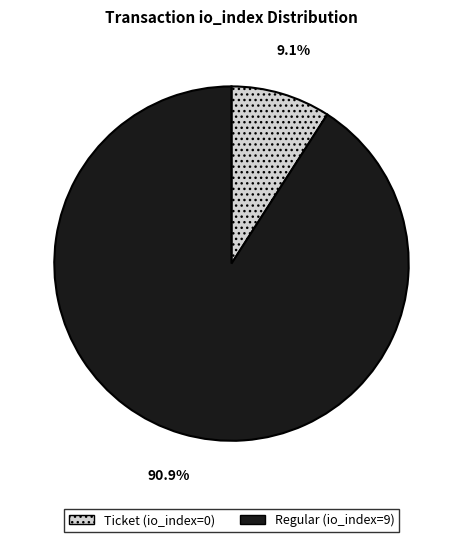

What percentage is NOT represented by Ticket (io_index=0)?

90.9%